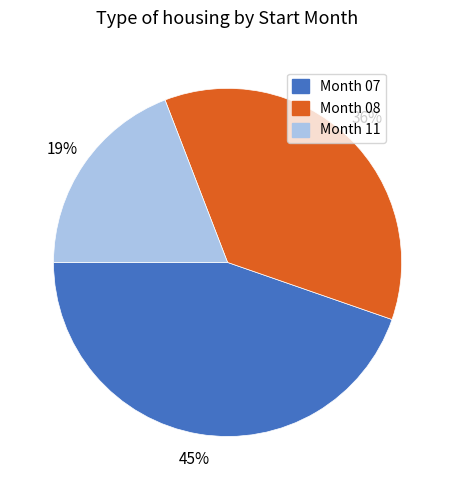

Does any single category account for the majority?

No